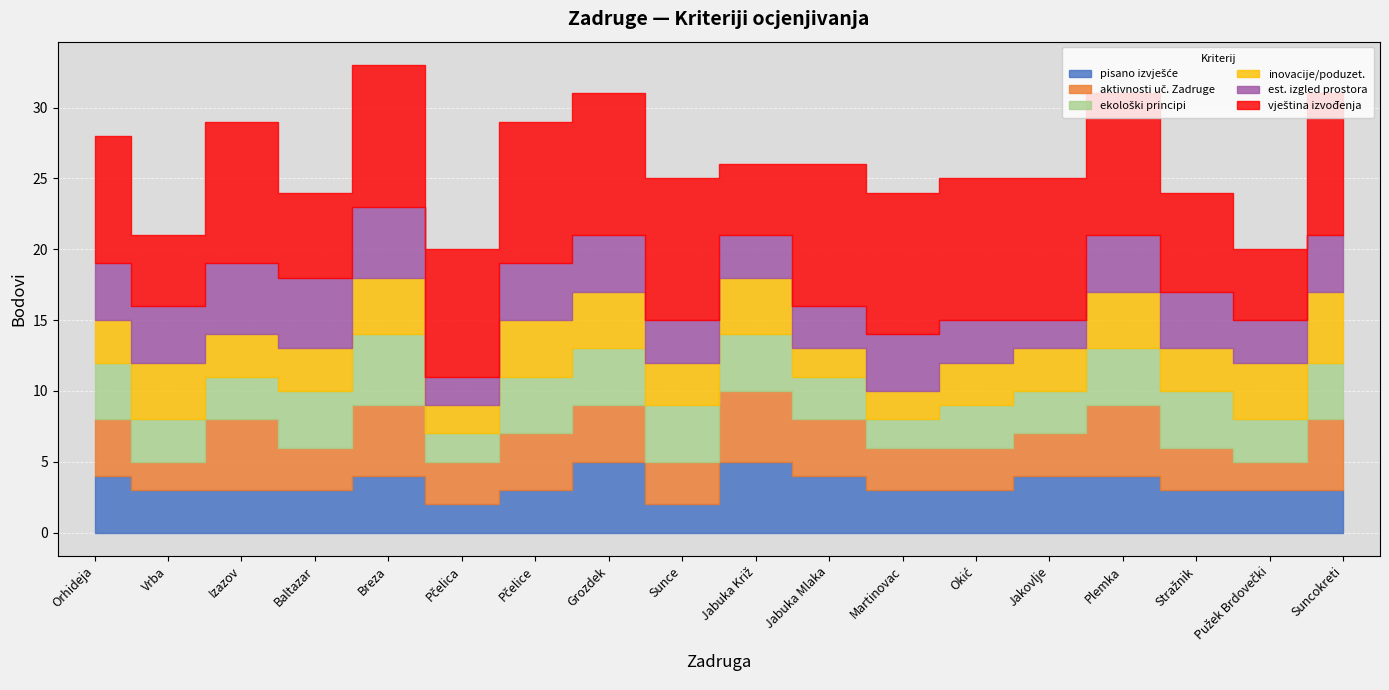

At which category does pisano izvješće reach its first local valley?

Pčelica